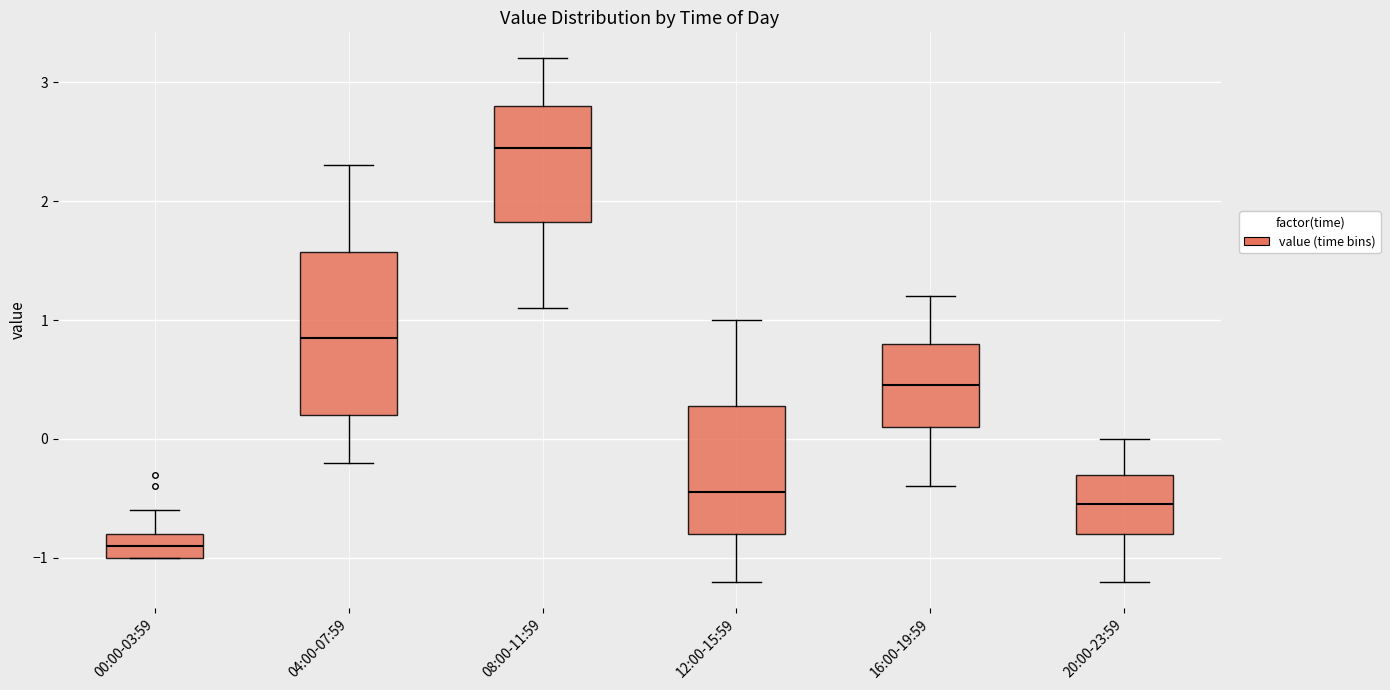

Reading left to right, transcribe this box plot: for each box, give where its median line is, the range the box spans, and where its two whiskers end, as read against the y-axis. The values are not printed on the chart, so give them approximately, as read against the axis.

00:00-03:59: median -0.9, box -1.0 to -0.8, whiskers -1.0 to -0.6
04:00-07:59: median 0.9, box 0.2 to 1.6, whiskers -0.2 to 2.3
08:00-11:59: median 2.5, box 1.8 to 2.8, whiskers 1.1 to 3.2
12:00-15:59: median -0.4, box -0.8 to 0.3, whiskers -1.2 to 1.0
16:00-19:59: median 0.5, box 0.1 to 0.8, whiskers -0.4 to 1.2
20:00-23:59: median -0.5, box -0.8 to -0.3, whiskers -1.2 to 0.0